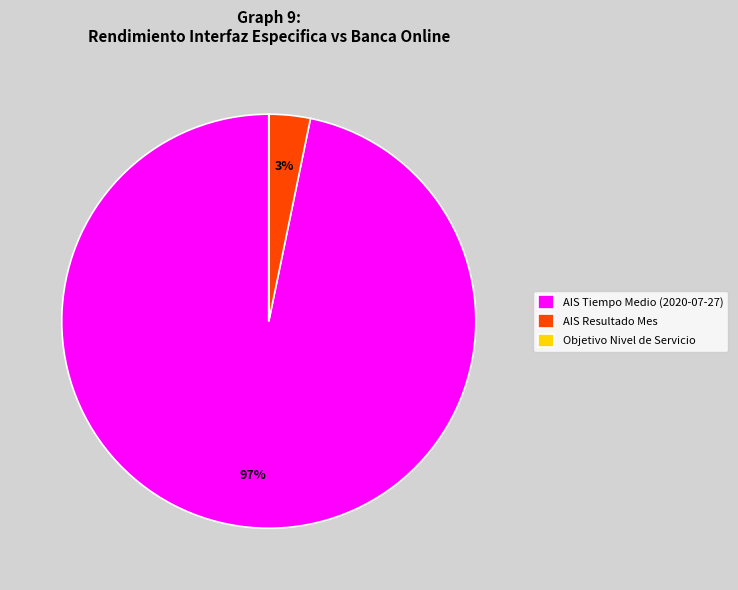

Which category has the biggest portion of the pie?

AIS Tiempo Medio (2020-07-27)